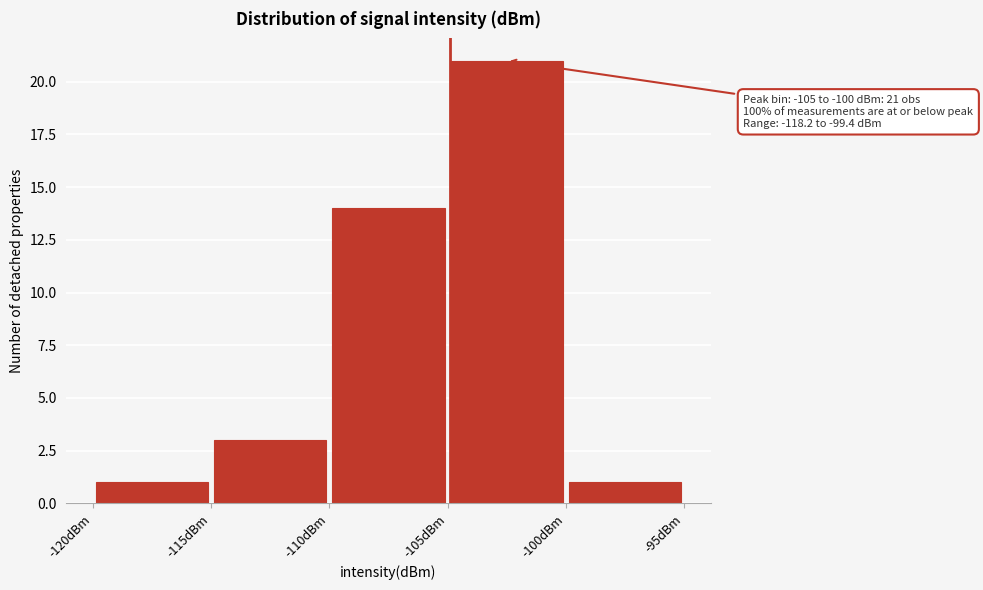

Which range on the x-axis has the tallest bar?

-105 to -100